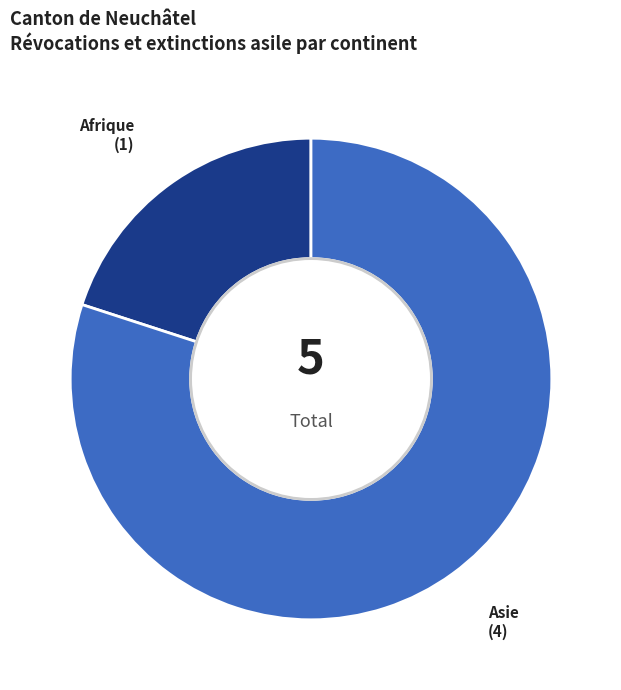

Does any single category account for the majority?

Yes